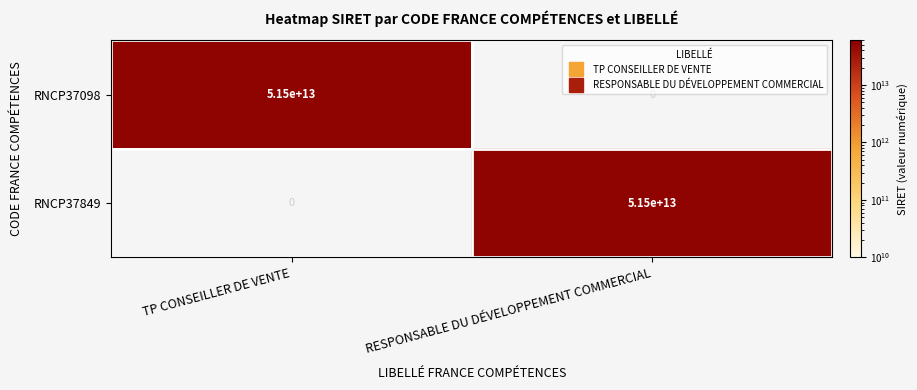

List the labels in order of RNCP37849 value, smallest first.

TP CONSEILLER DE VENTE, RESPONSABLE DU DÉVELOPPEMENT COMMERCIAL